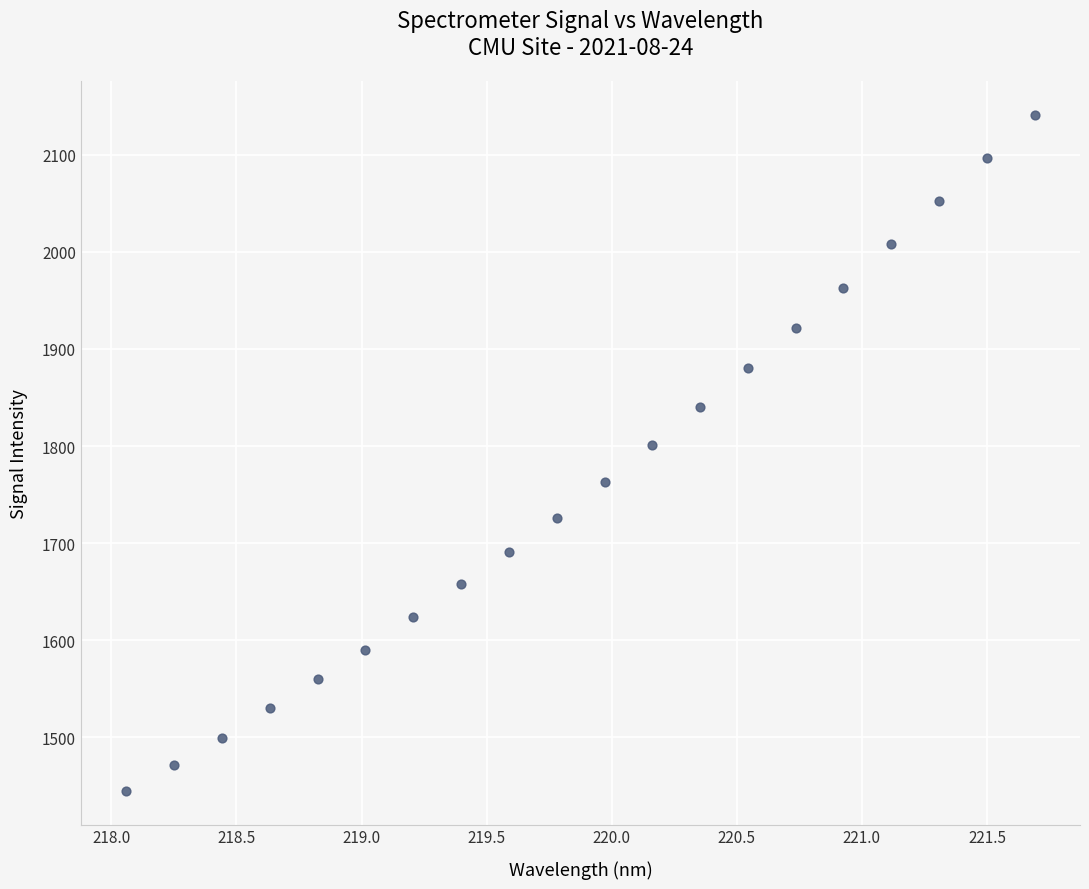

What Y value in the scatter plot is closest to 1792?

1800.5